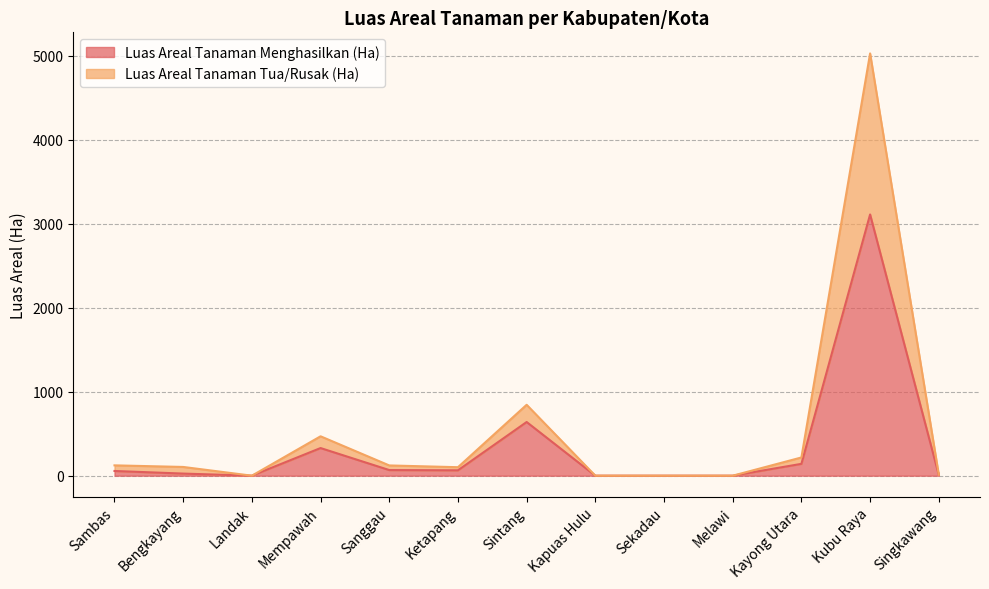

In Luas Areal Tanaman Menghasilkan (Ha), how many points are higher than both neighbors (excluding endpoints)?

3